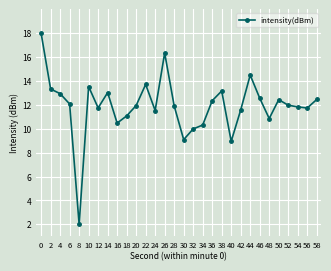

What value does the data have at 0?

18.0